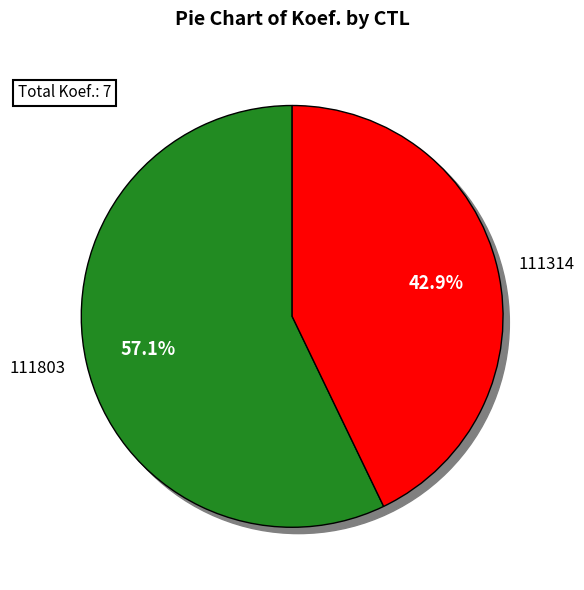

Does 111803 account for over 50% of the chart?

Yes